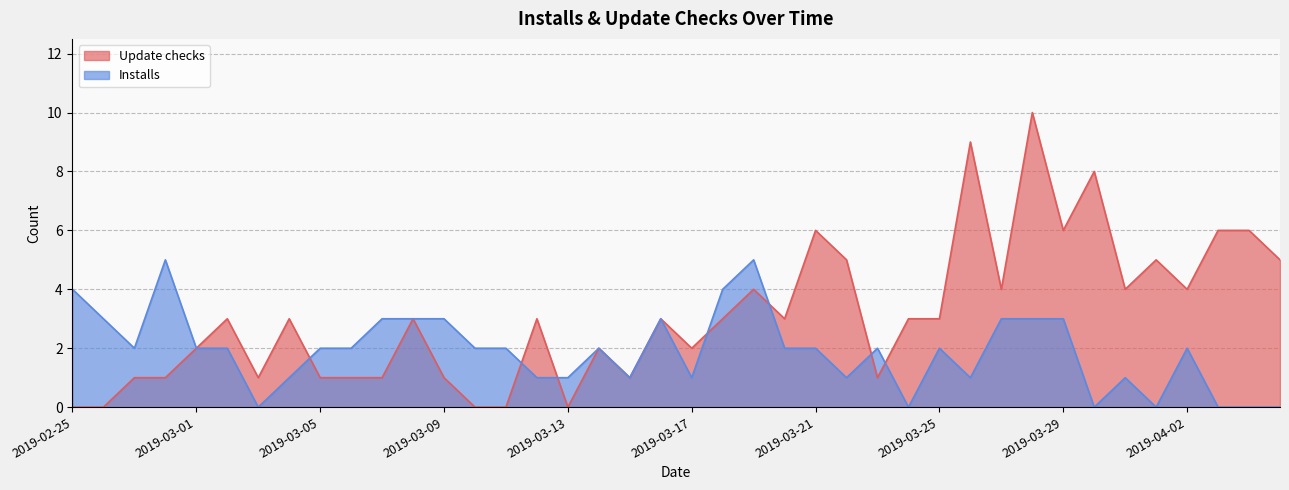

Which series has the largest total across all categories?

Update checks